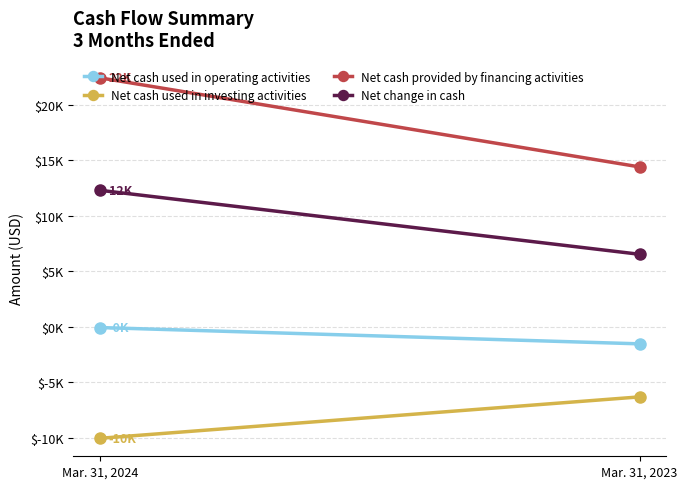

At which label is Net cash provided by financing activities closest to 18397?

Mar. 31, 2023